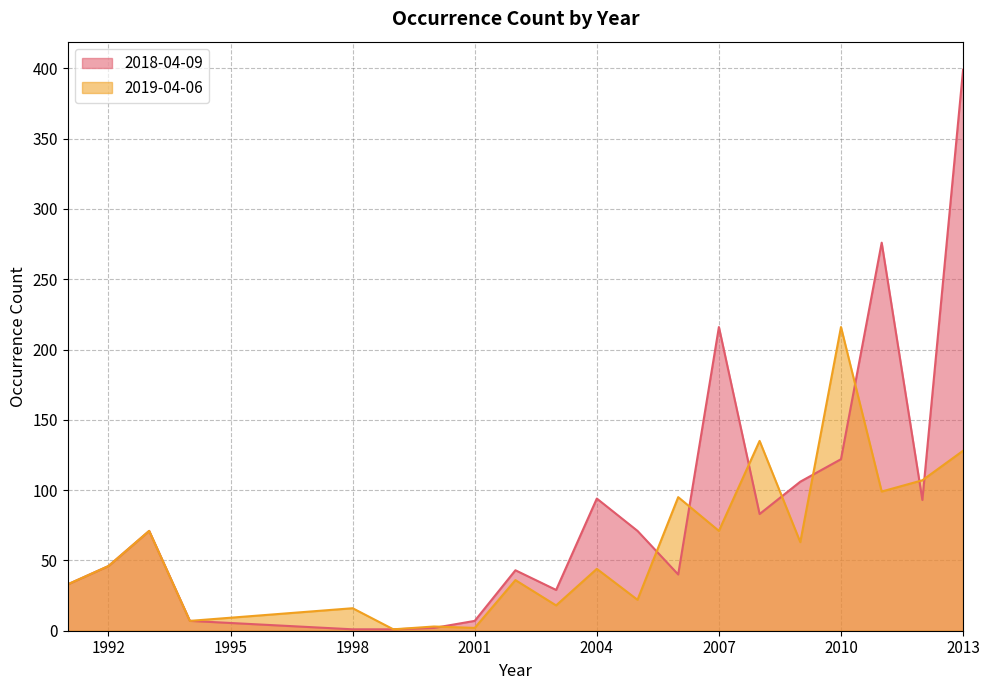

Rank the series at 2001 from lowest to highest value.

2019-04-06, 2018-04-09